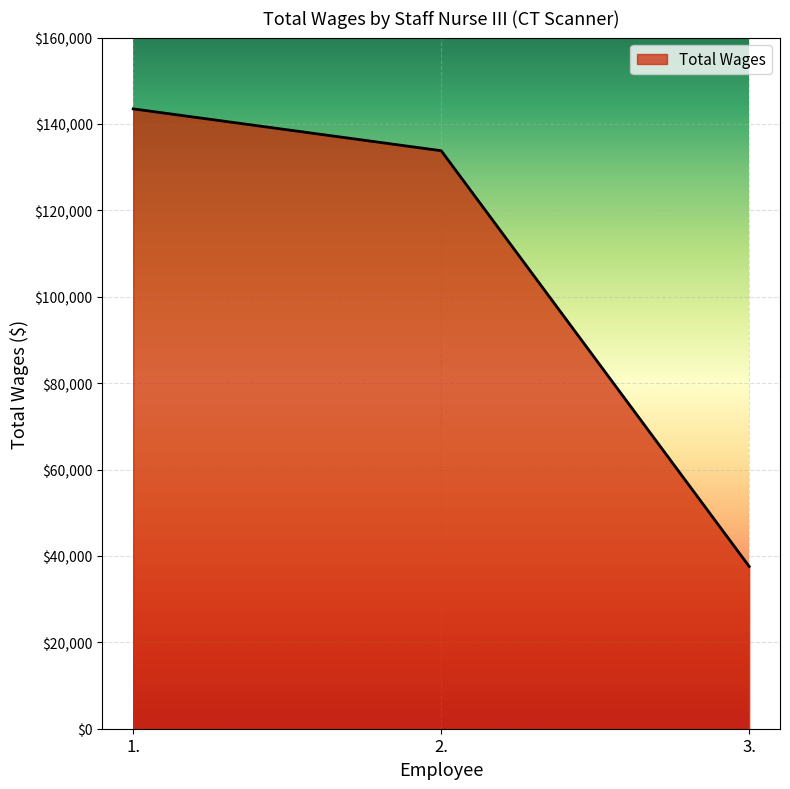

Reading left to right, transcribe all the data shown in this chart.

1.=143499	2.=133808	3.=37562